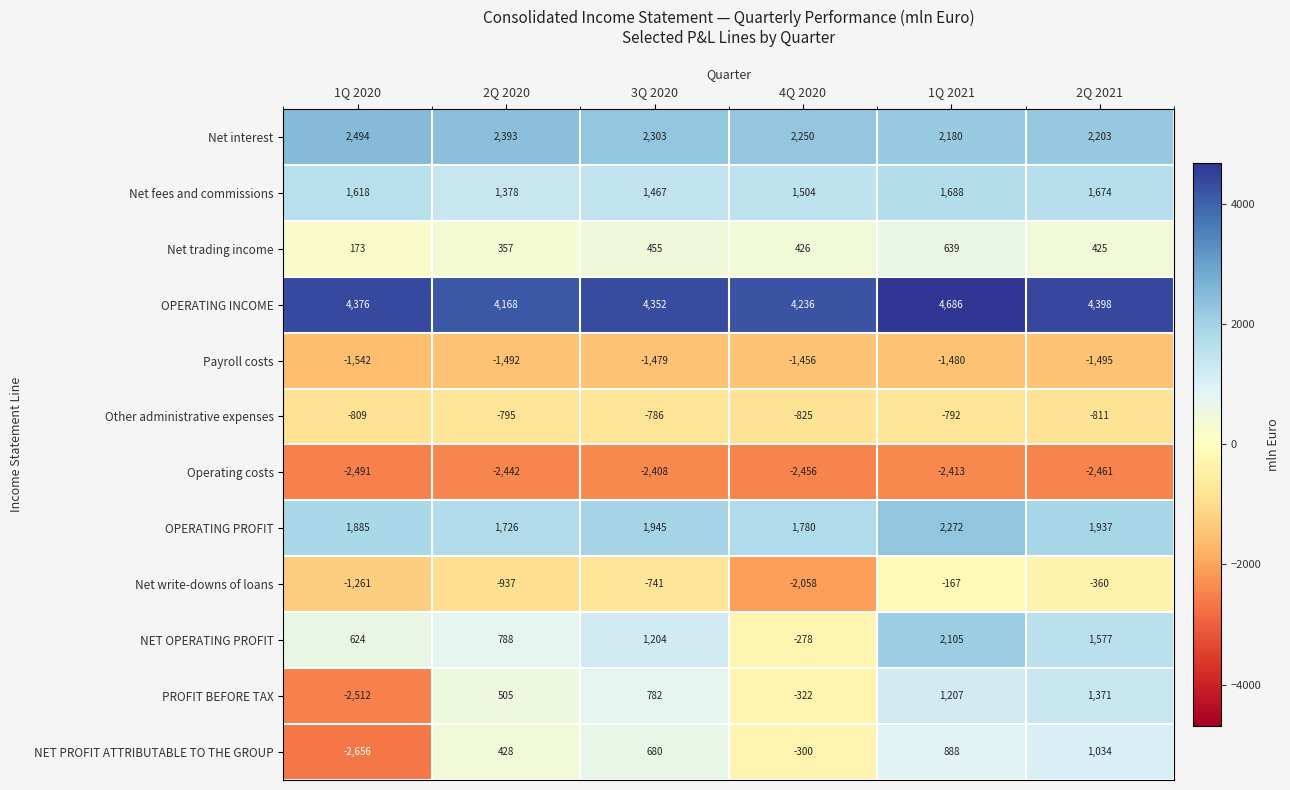

Which series changed the most between 4Q 2020 and 1Q 2021?

NET OPERATING PROFIT